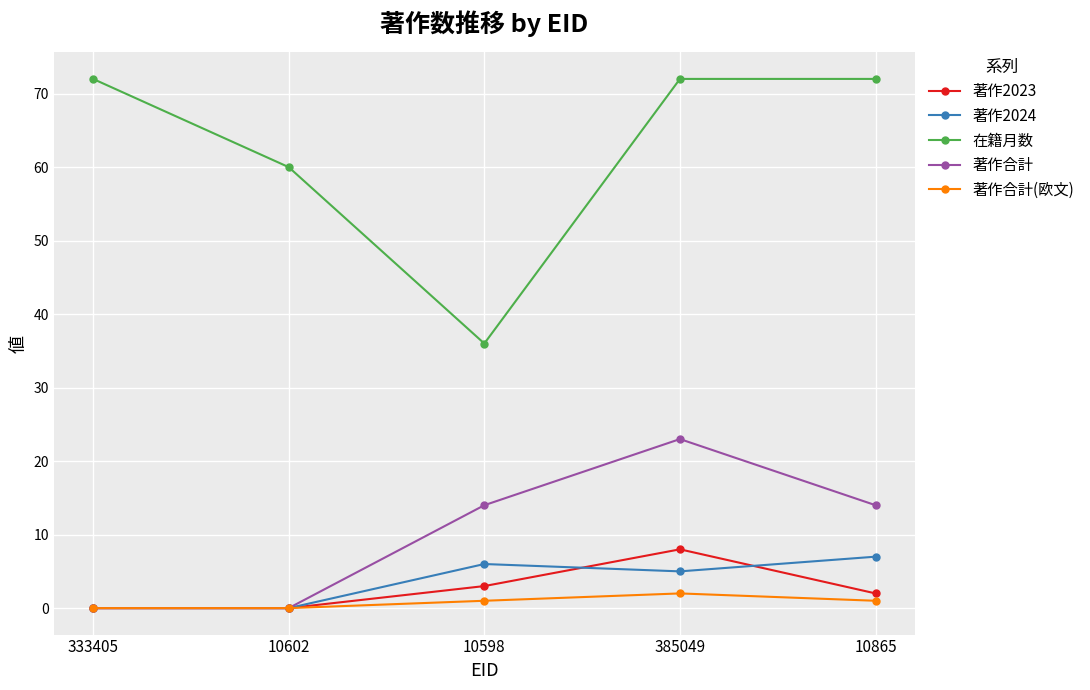

Between 10602 and 385049, which series saw the biggest shift?

著作合計